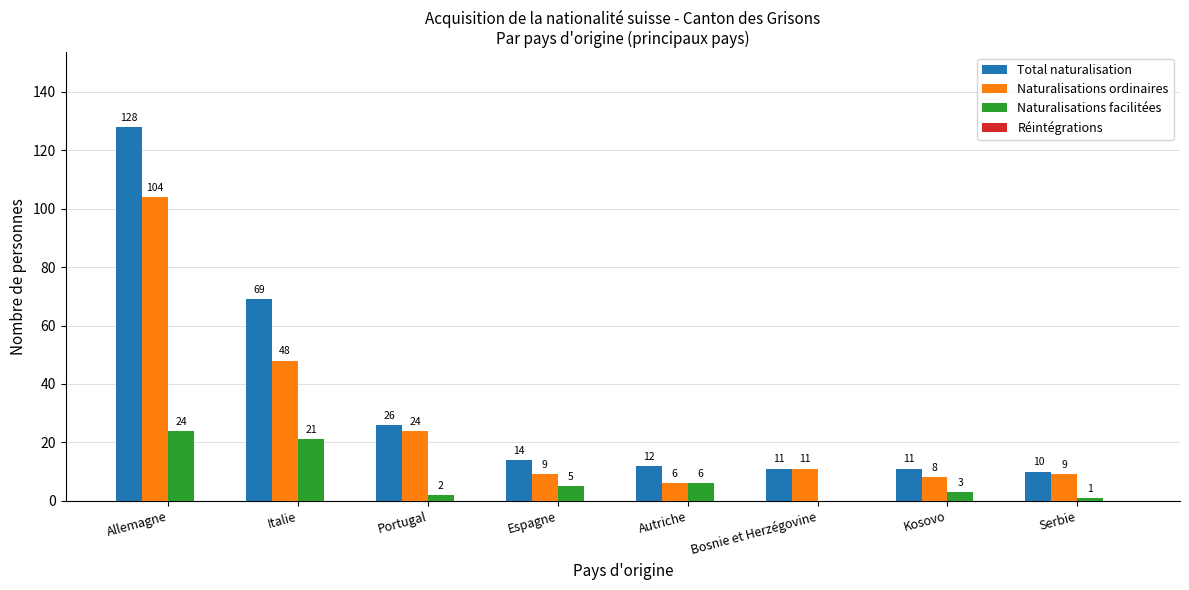

What is the approximate value of Total naturalisation at Autriche, to the nearest 10?

10